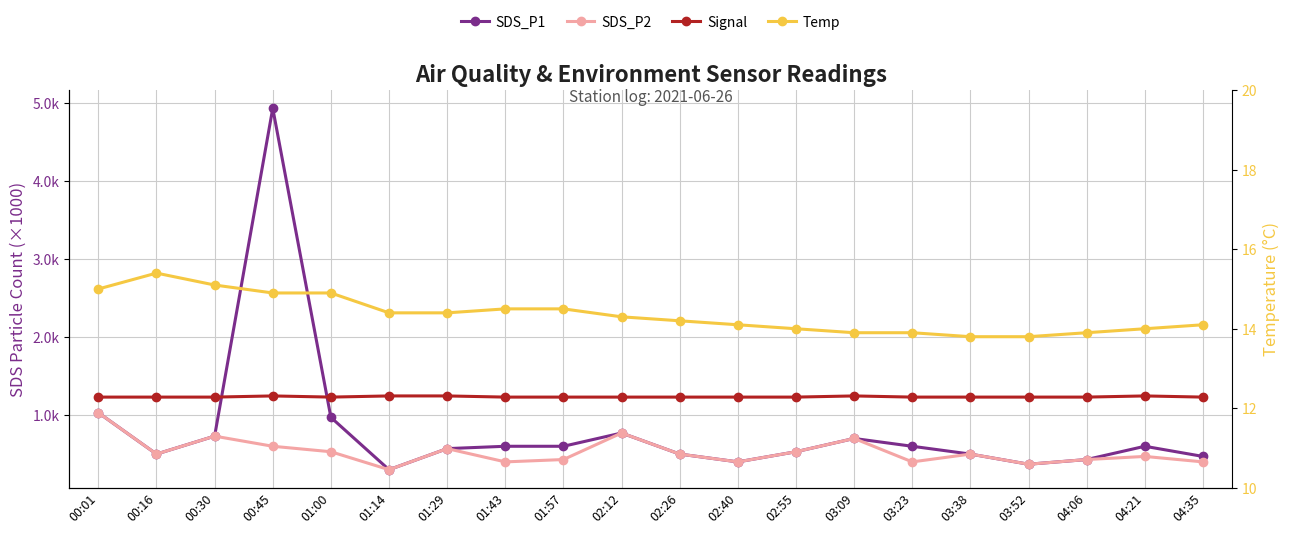

What is the minimum value shown in the chart?

13.8